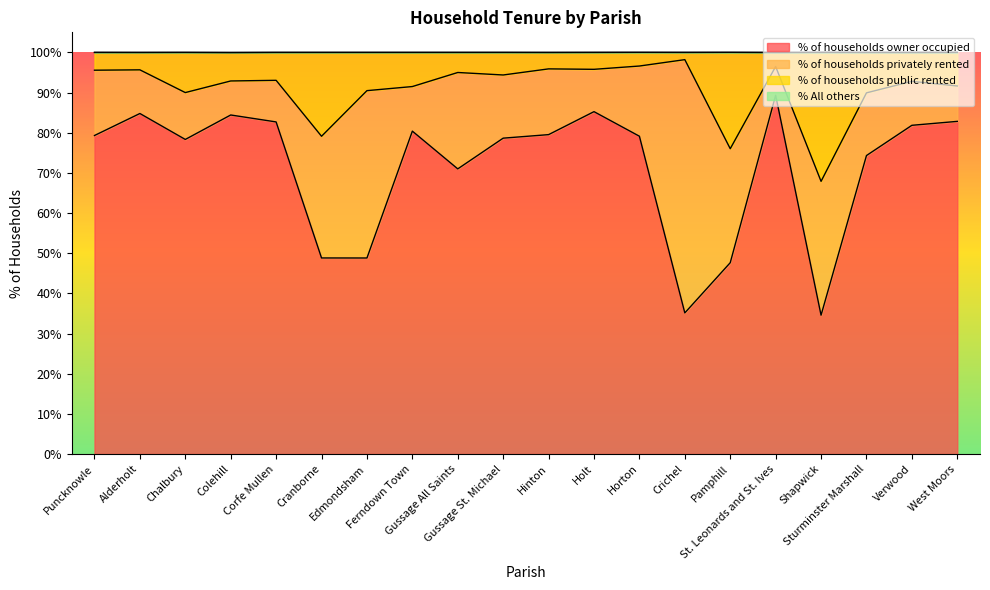

What is the minimum value for % of households owner occupied?

34.6